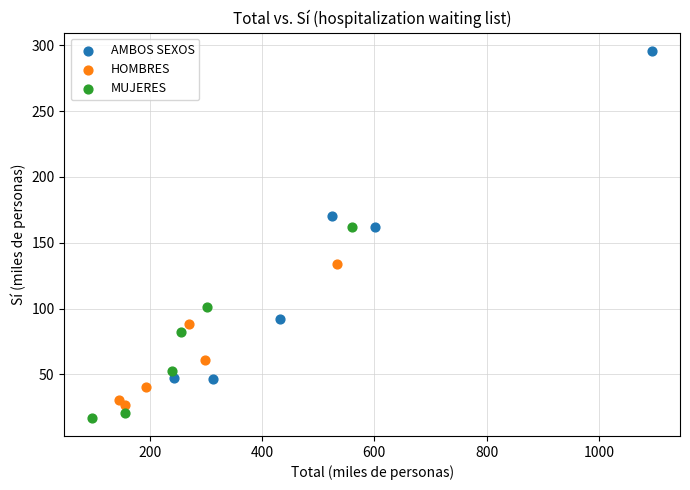

Which series reaches the minimum Y coordinate?

MUJERES